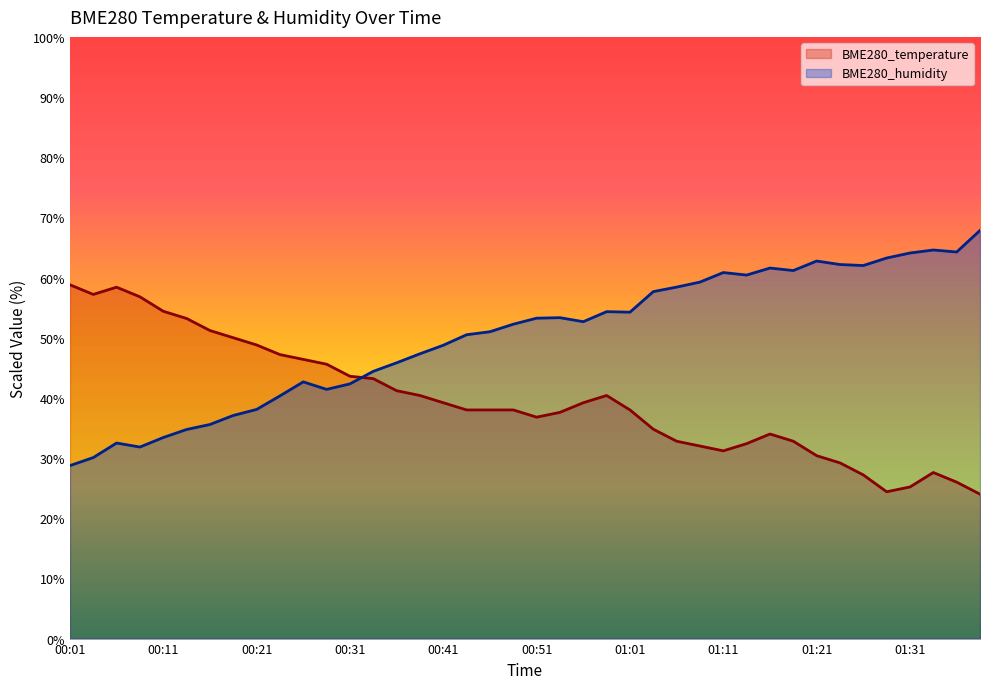

Does the chart display data point markers on the line(s)?

No